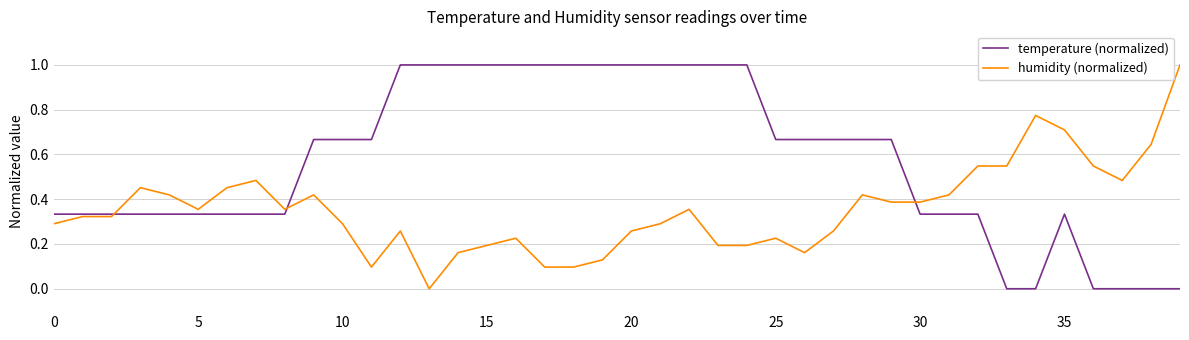

List the series in order of their overall mean, highest first.

temperature (normalized), humidity (normalized)